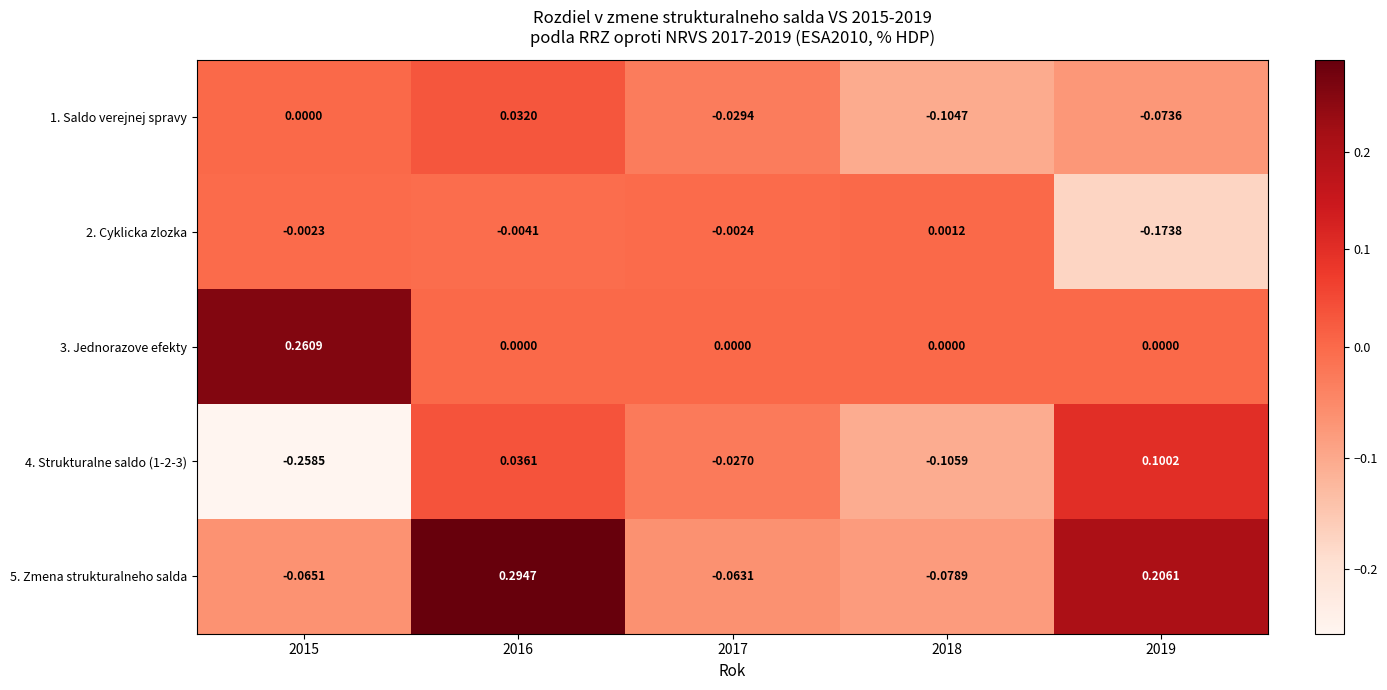

Is the value of 3. Jednorazove efekty at 2015 greater than the value of 5. Zmena strukturalneho salda at 2019?

Yes